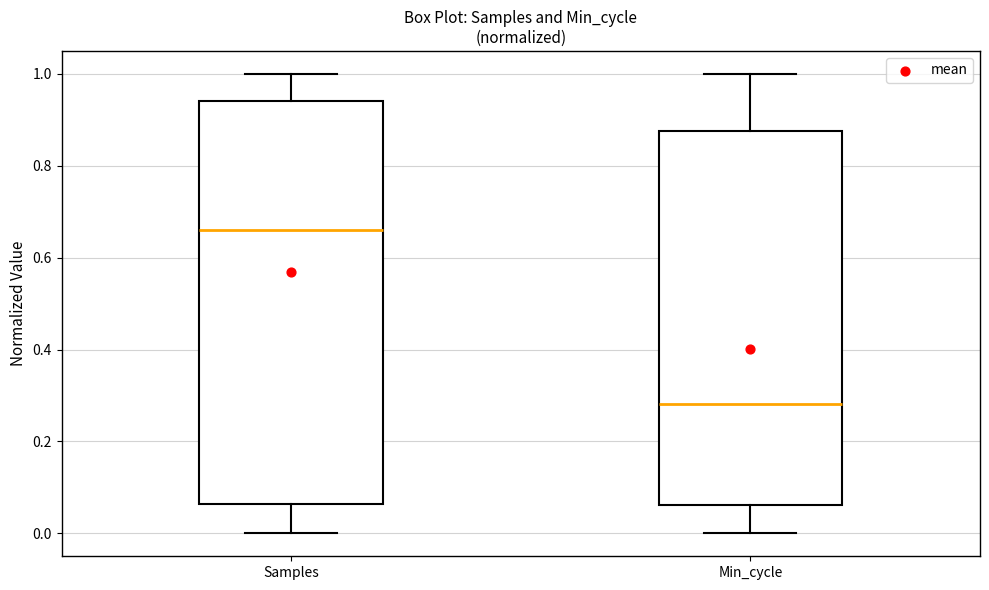

Where does the median line of the box for Samples sit on the y-axis? The values are not printed on the chart, so give them approximately, as read against the axis.

0.66